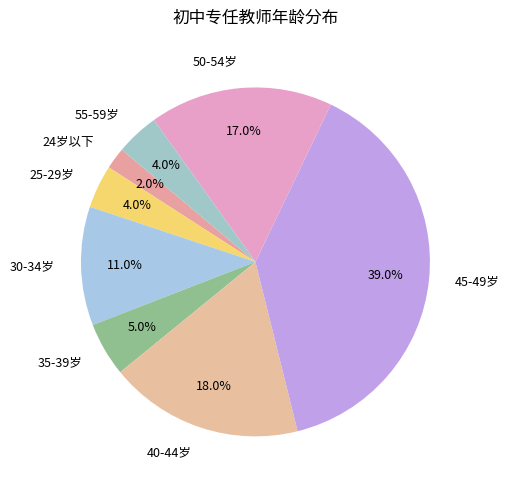

Does 30-34岁 account for over 50% of the chart?

No